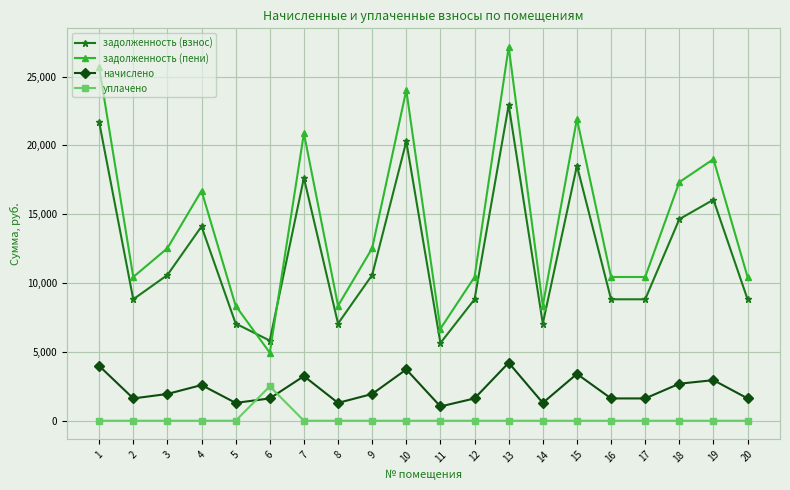

Which category has the highest value across all series?

13